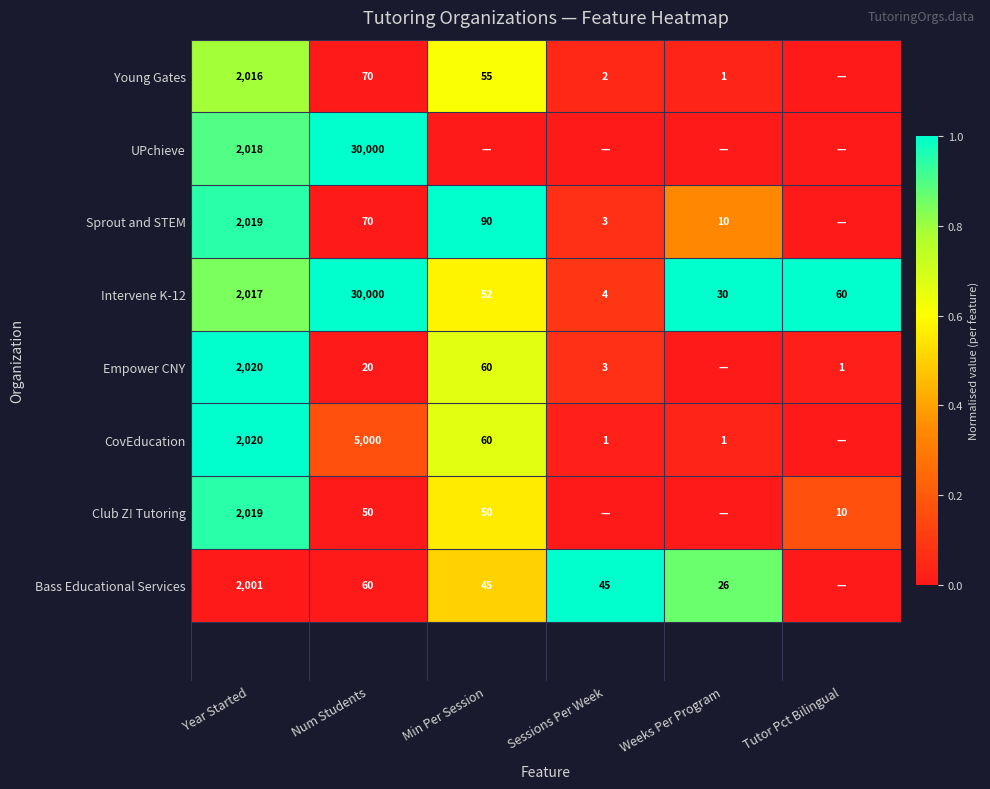

Count the number of categories in the chart.

6